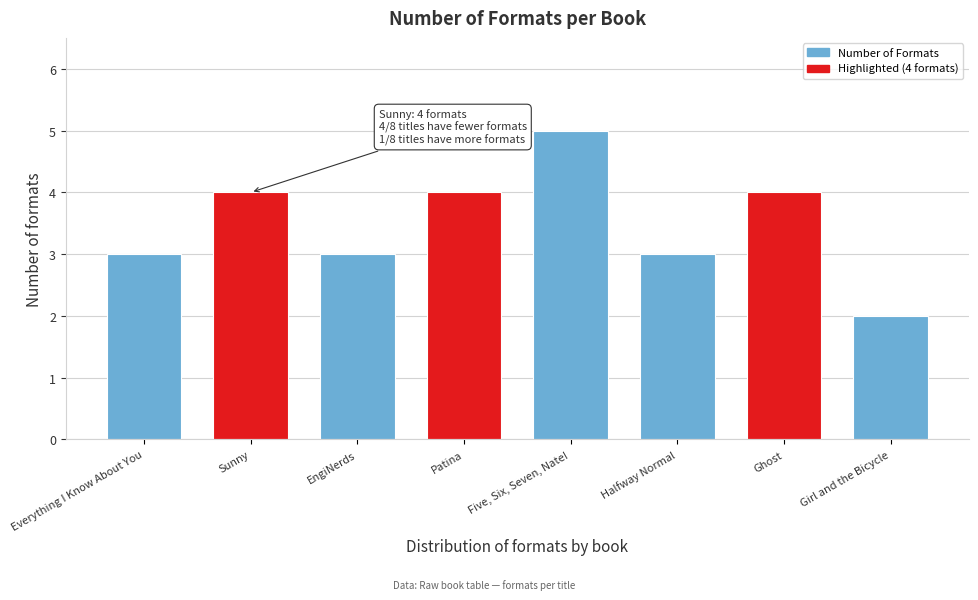

Reading left to right, transcribe all the data shown in this chart.

Everything I Know About You=3	Sunny=4	EngiNerds=3	Patina=4	Five, Six, Seven, Nate!=5	Halfway Normal=3	Ghost=4	Girl and the Bicycle=2